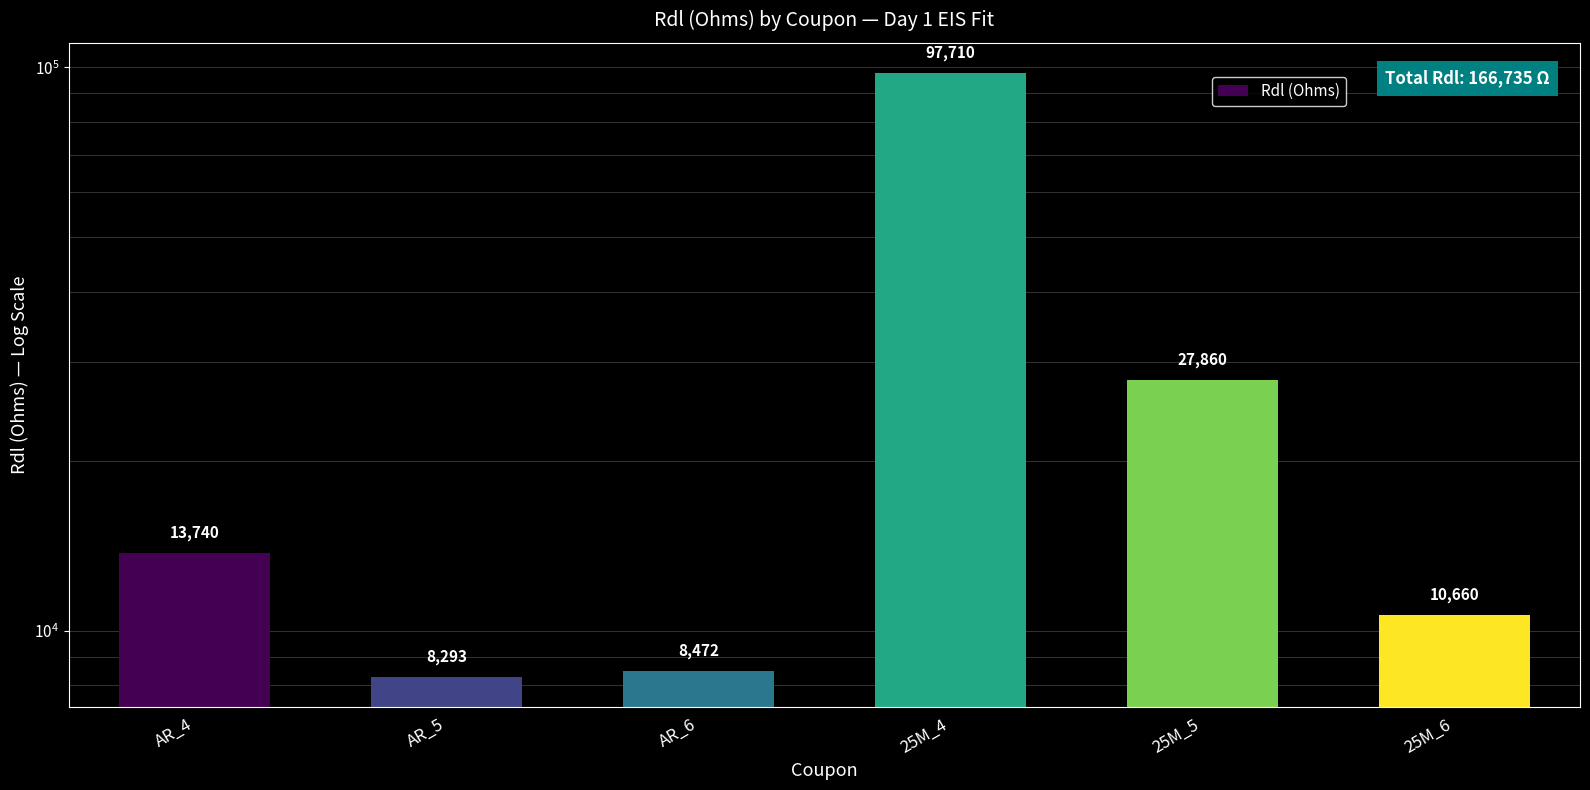

What is the change in value from AR_5 to 25M_4?

+89417